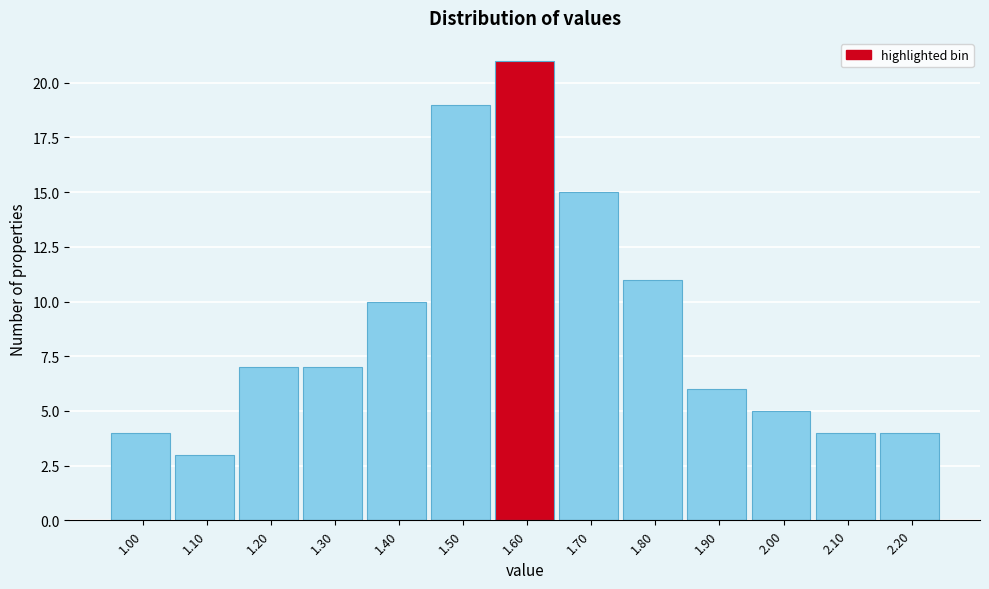

Reading left to right, list all the values displayed in this chart.

1.00=4	1.10=3	1.20=7	1.30=7	1.40=10	1.50=19	1.60=21	1.70=15	1.80=11	1.90=6	2.00=5	2.10=4	2.20=4